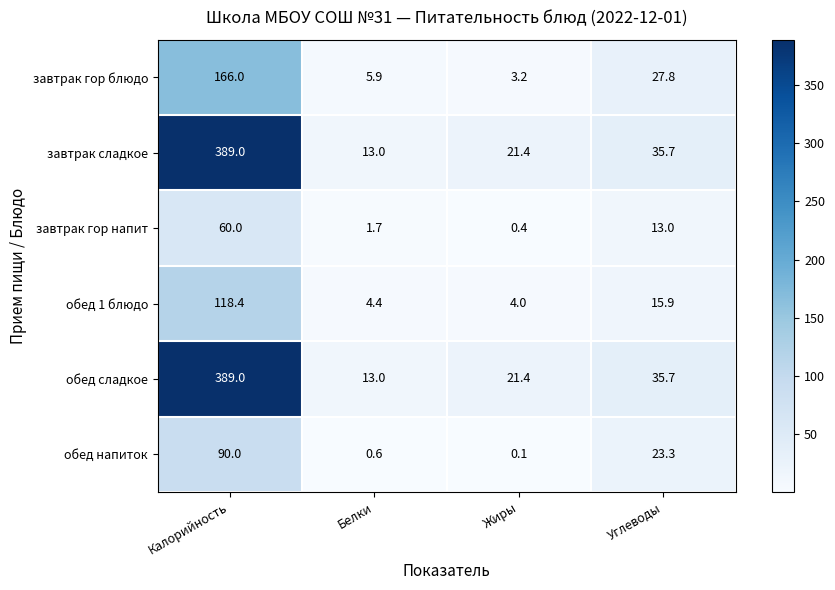

What is the difference between the second highest and minimum values in the обед 1 блюдо series?

11.9